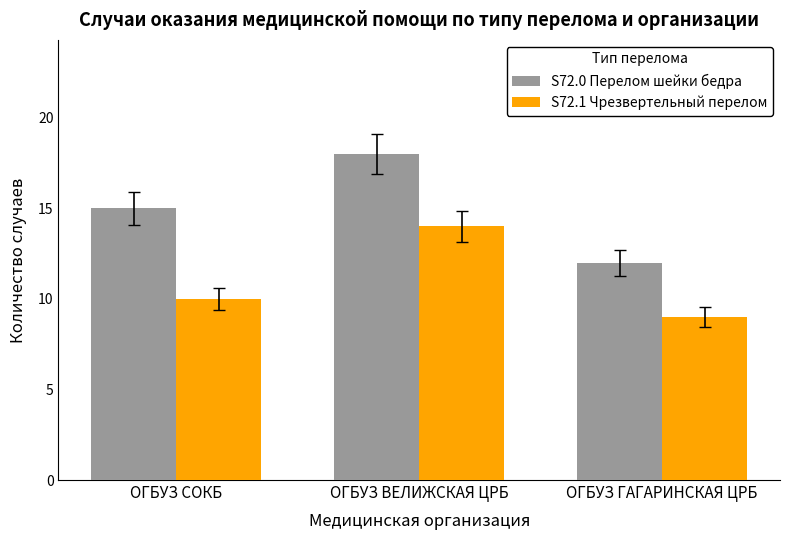

What position from the right is ОГБУЗ ВЕЛИЖСКАЯ ЦРБ?

2